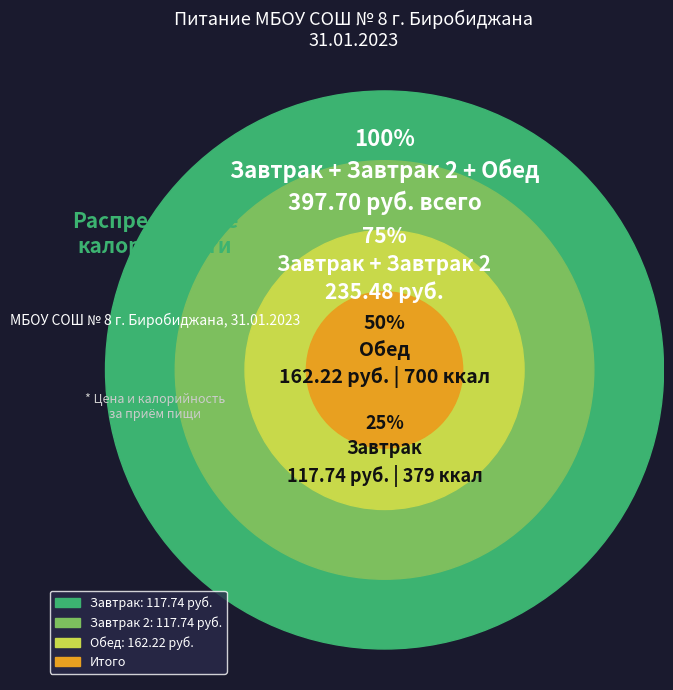

Is there a majority slice in this chart?

No